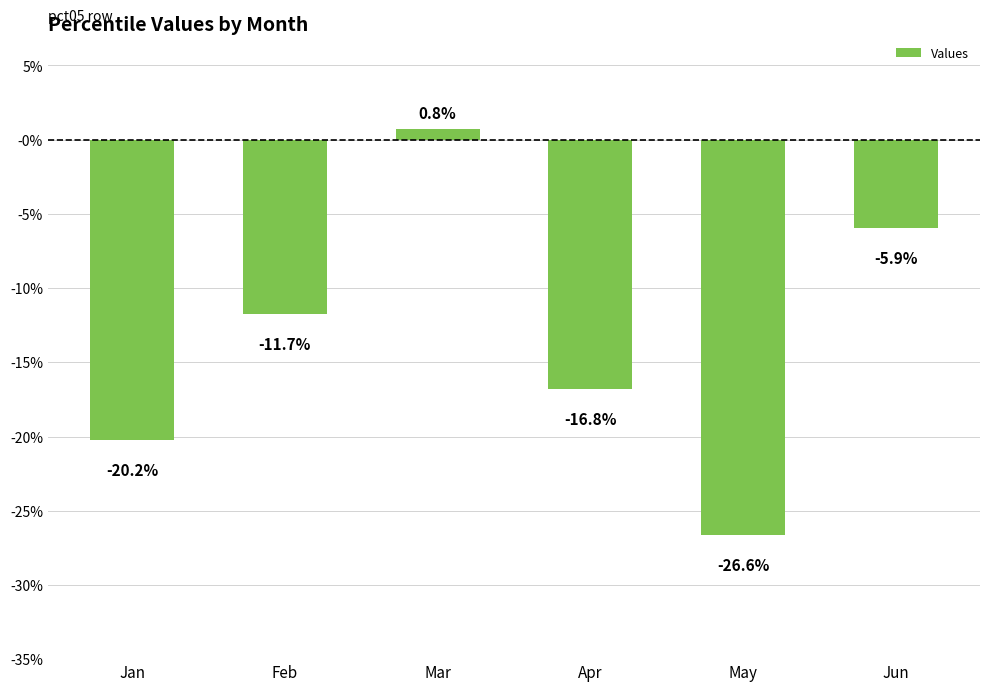

Does the chart contain any negative values?

Yes